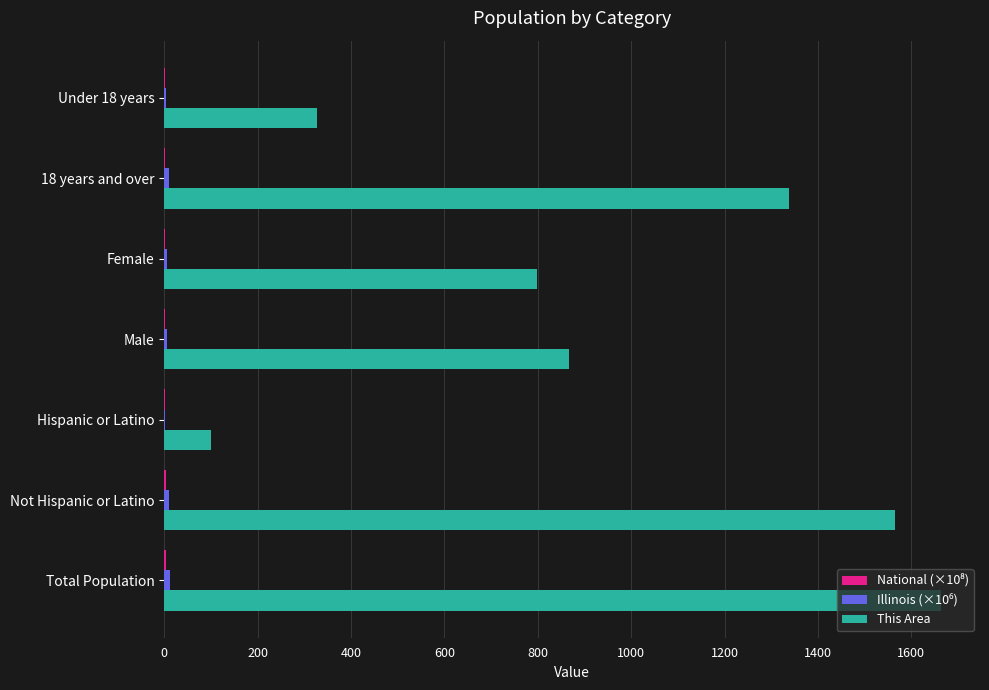

Which series has the largest total across all categories?

This Area